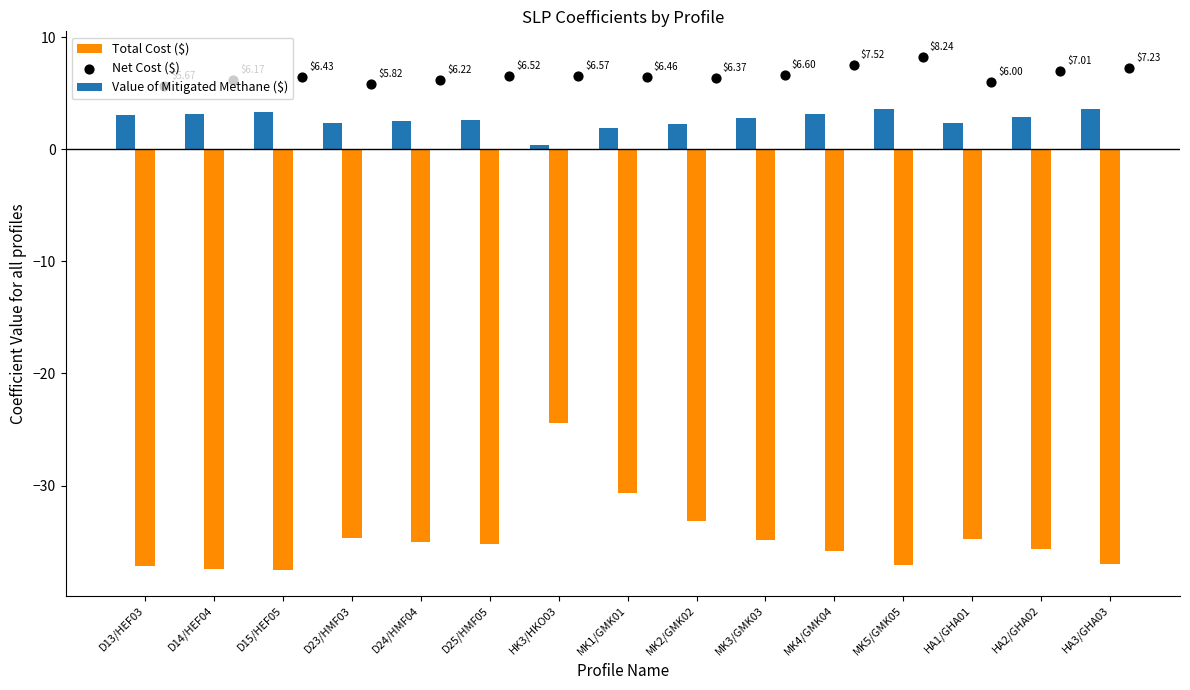

At how many categories does at least one series exceed -37?

15